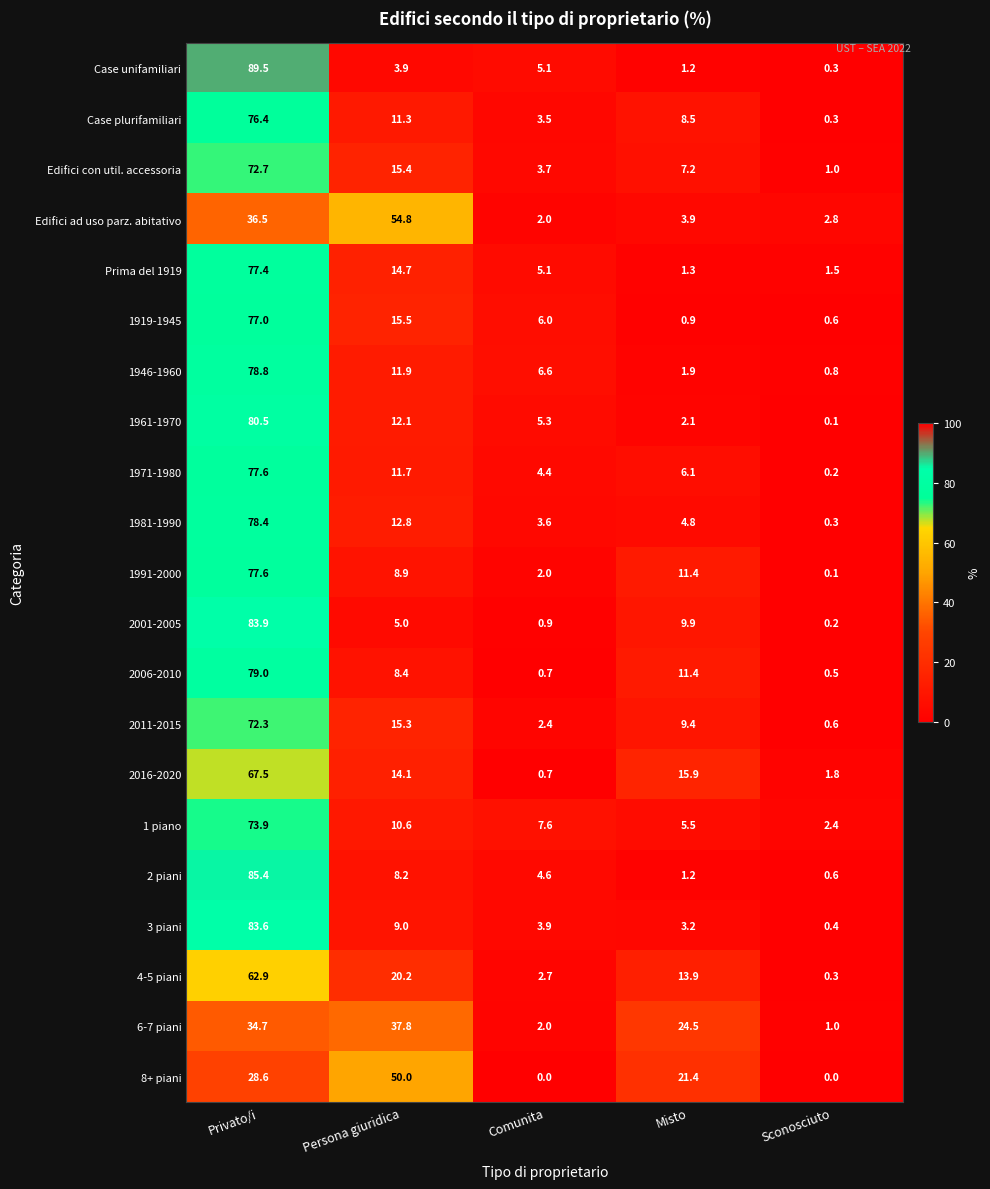

Which series has the widest spread of values?

Case unifamiliari